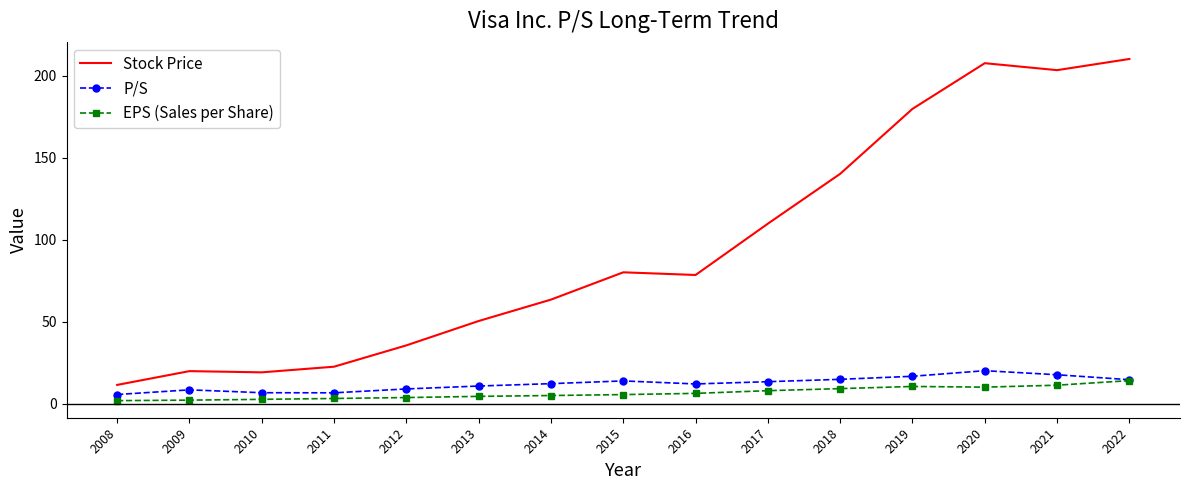

Read the P/S value at 2015.

14.0